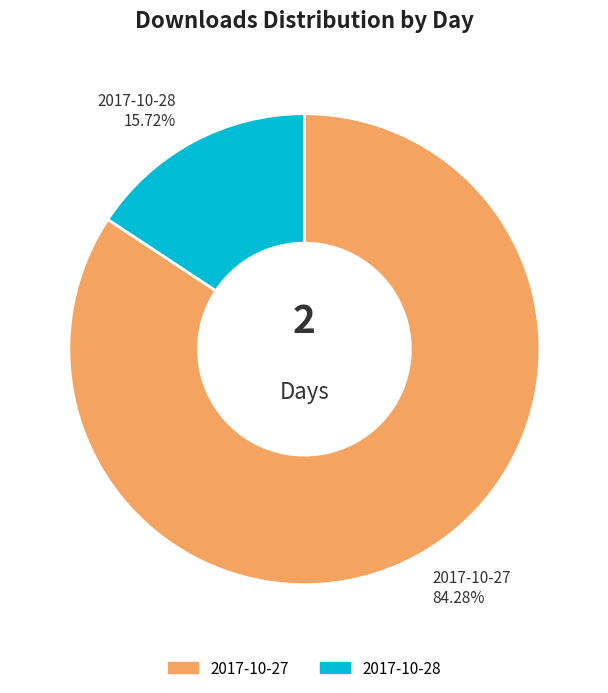

Which has a higher value, 2017-10-27 or 2017-10-28?

2017-10-27